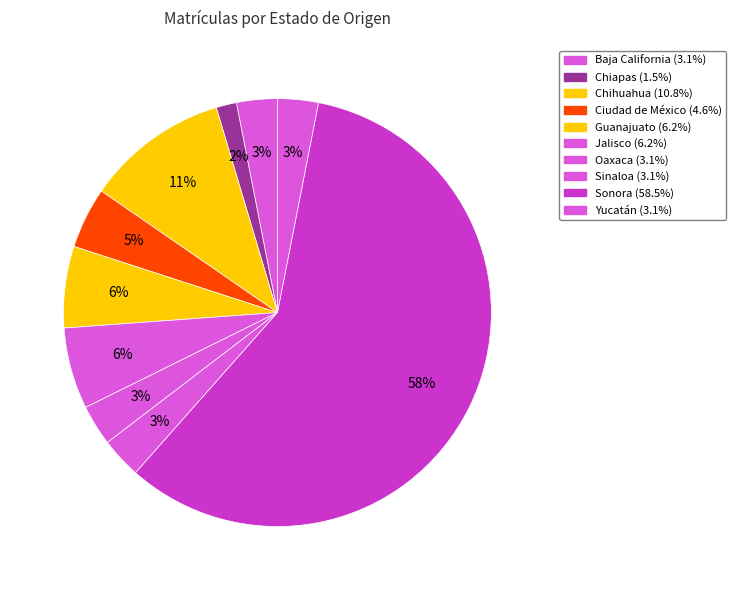

What is the majority slice?

Sonora